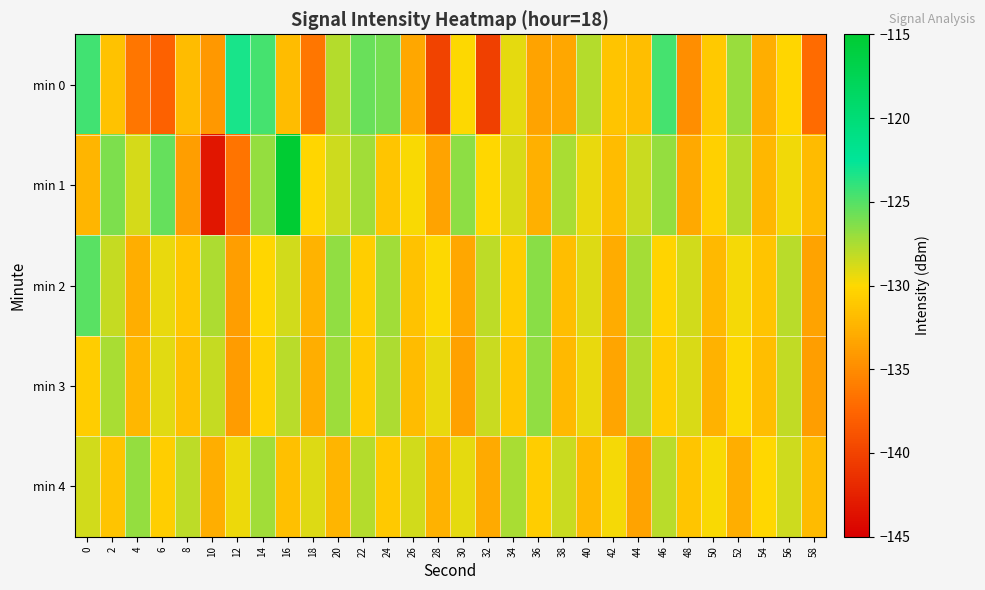

At which category does the chart reach its minimum across all series?

10